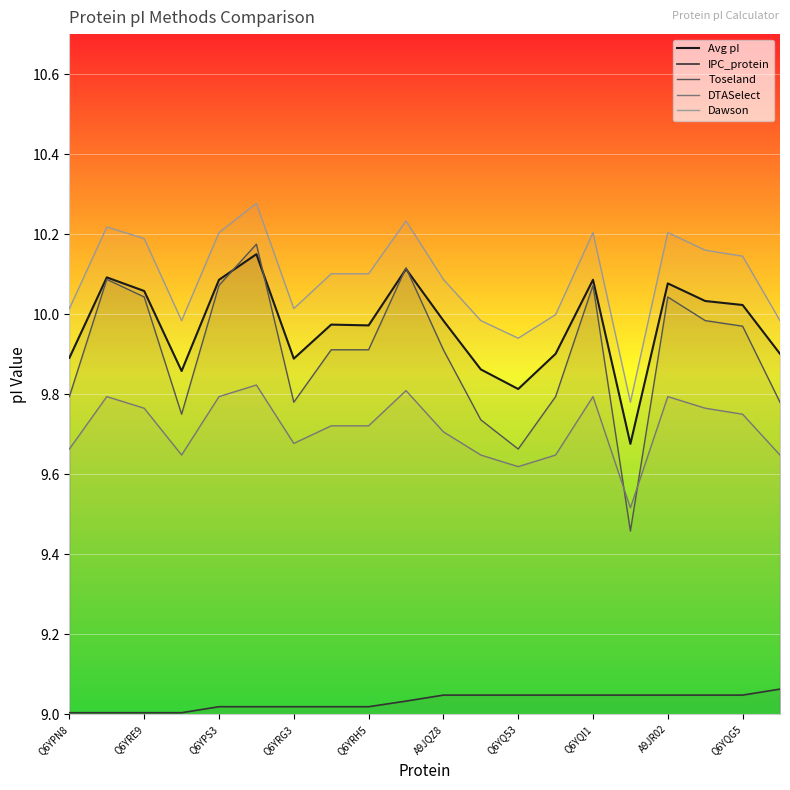

Does the chart display data point markers on the line(s)?

No